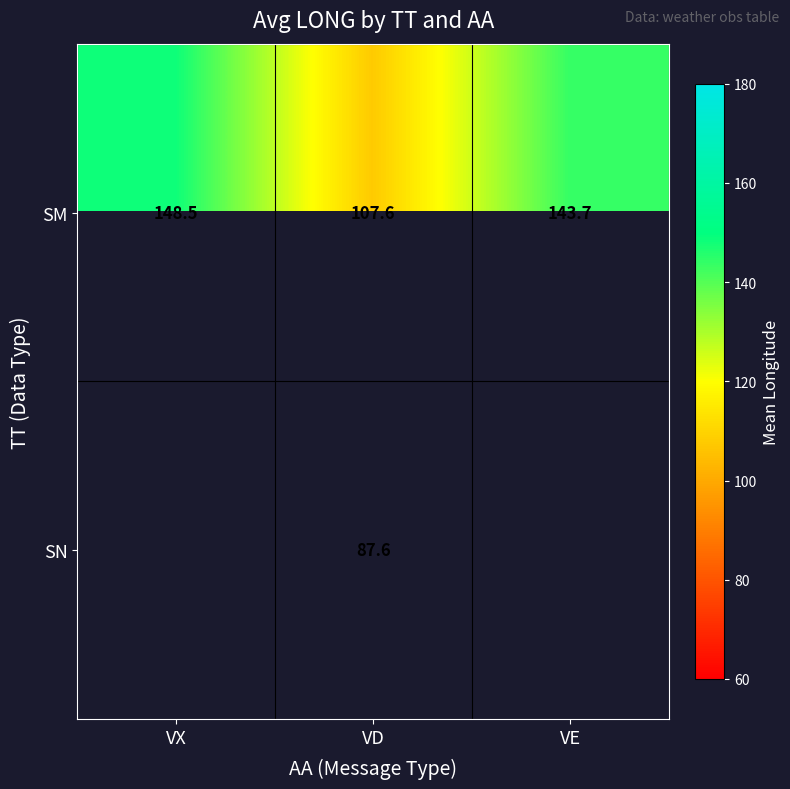

At which label is SM closest to 128?

VE